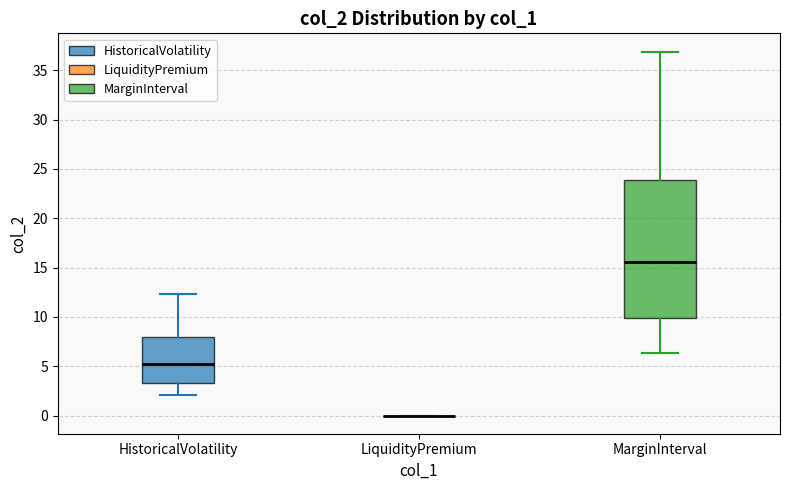

Comparing the boxes themselves (not the whiskers), which one is the tallest?

MarginInterval